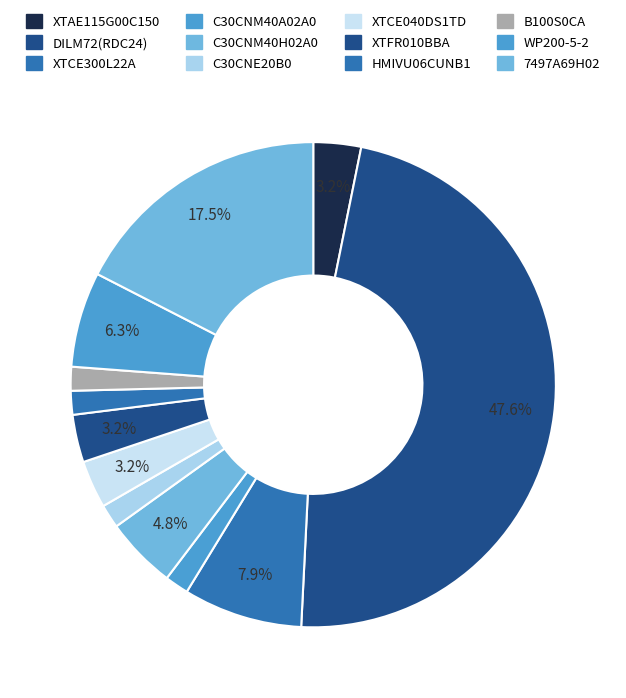

Count the number of slices in the pie.

12